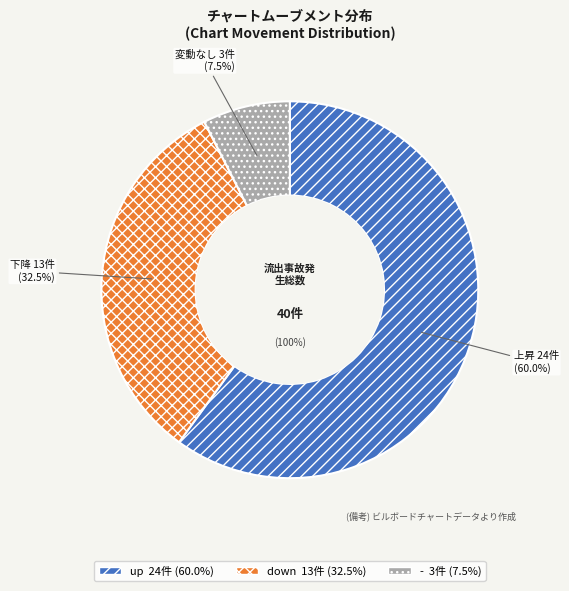

To the nearest percent, what is the average slice percentage?

33%